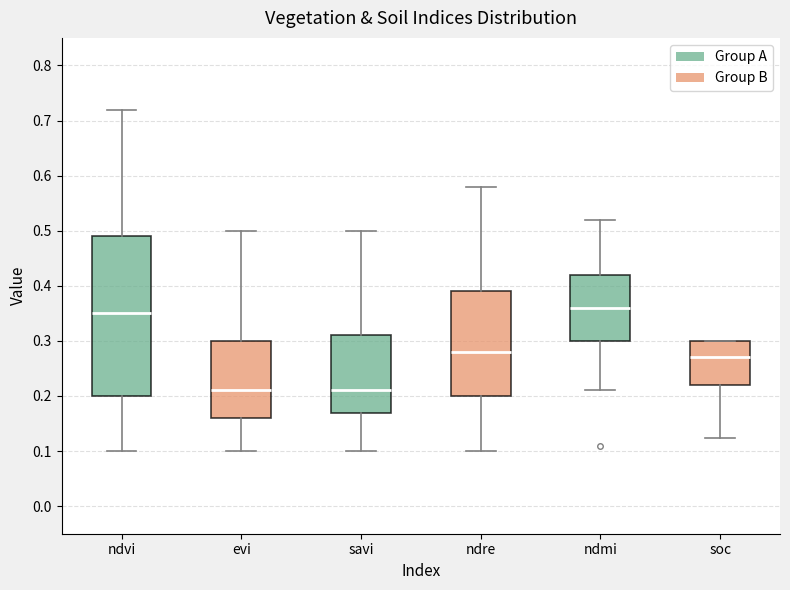

Where does the median line of the box for ndre sit on the y-axis? The values are not printed on the chart, so give them approximately, as read against the axis.

0.28